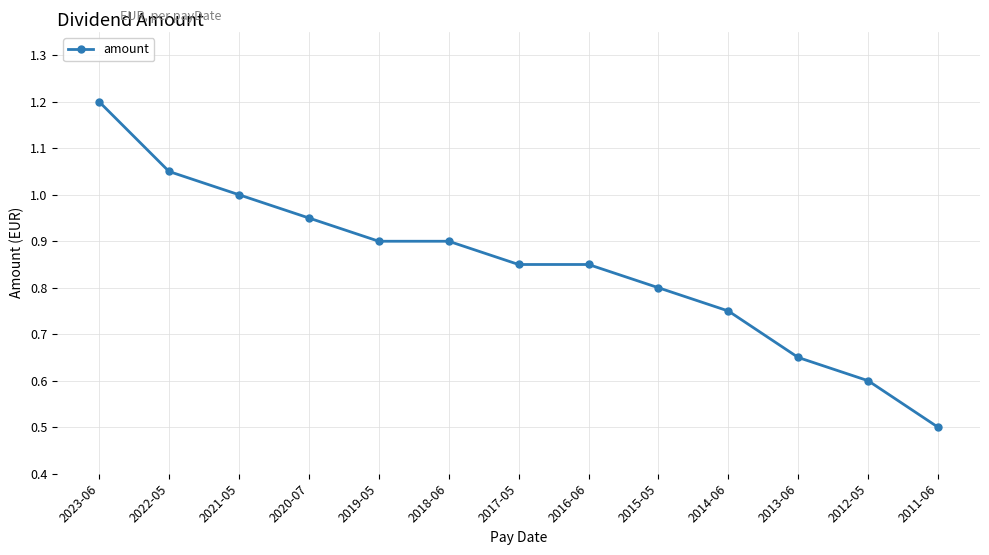

How many data points does each series have?

13